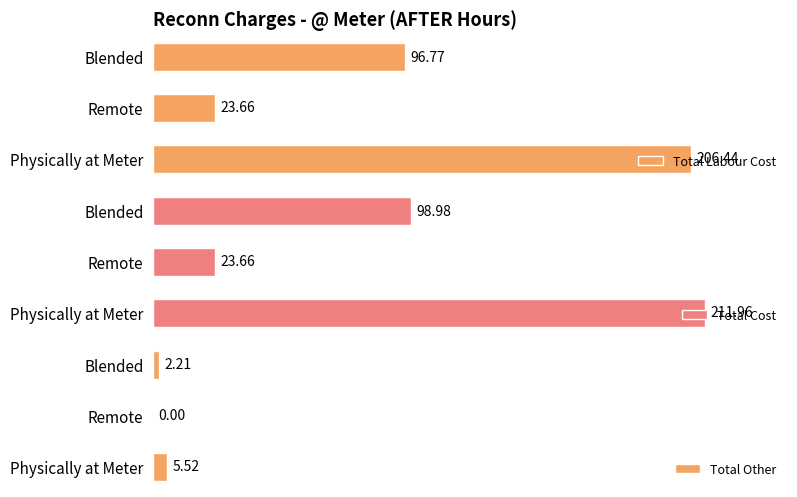

The Total Cost series shows 333.2 at 0. True or false?

False